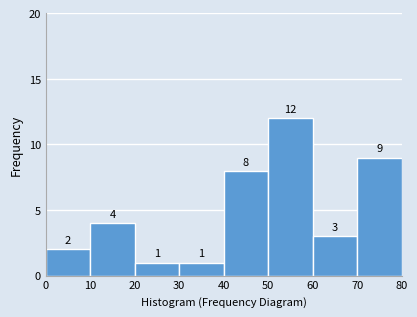

Reading left to right, list every bar in this chart as the range it spans on the x-axis followed by its height.

0 to 10: 2
10 to 20: 4
20 to 30: 1
30 to 40: 1
40 to 50: 8
50 to 60: 12
60 to 70: 3
70 to 80: 9